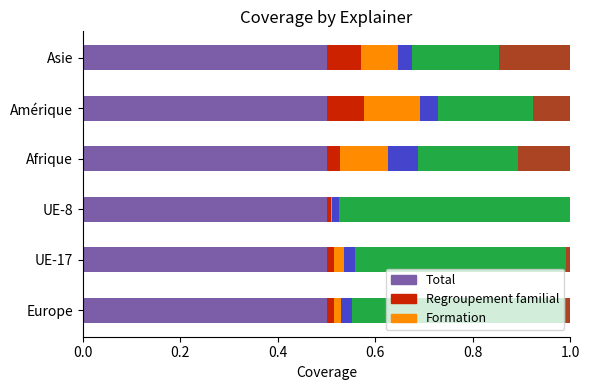

What is the total value across all series at Afrique?

1.0